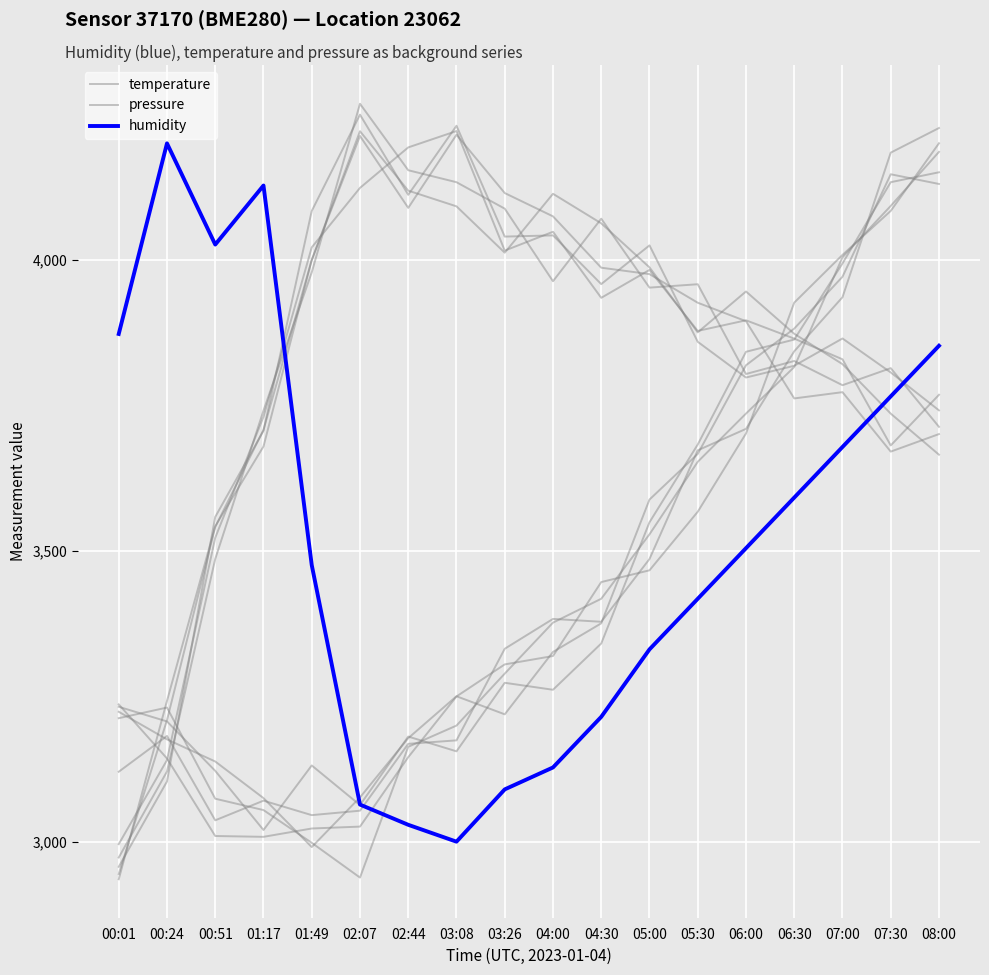

How many series are shown in this chart?

3